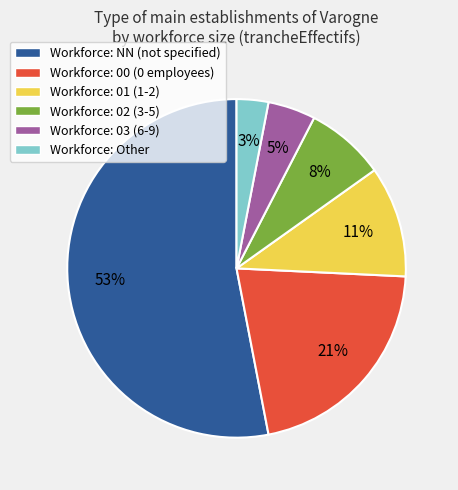

What is the ratio of the value at Workforce: 01 (1-2) to the value at Workforce: 00 (0 employees)?

0.5